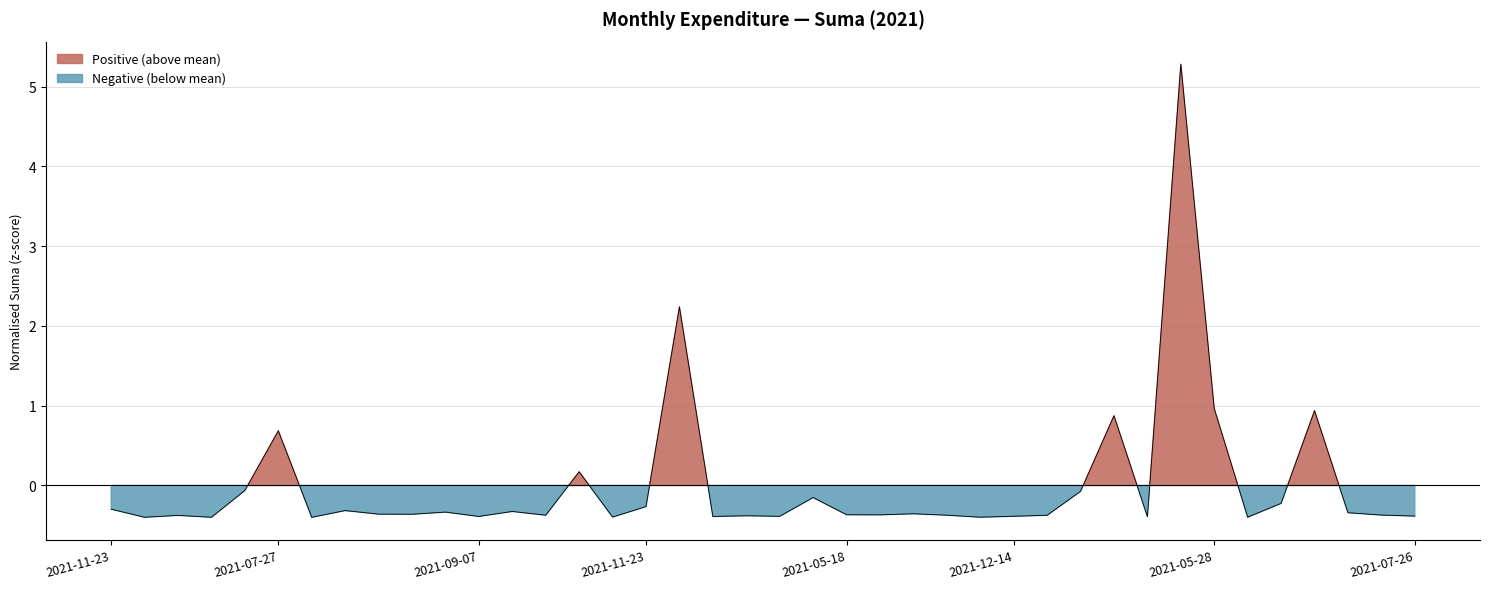

What is the value of the 22nd point from the left?

-0.2